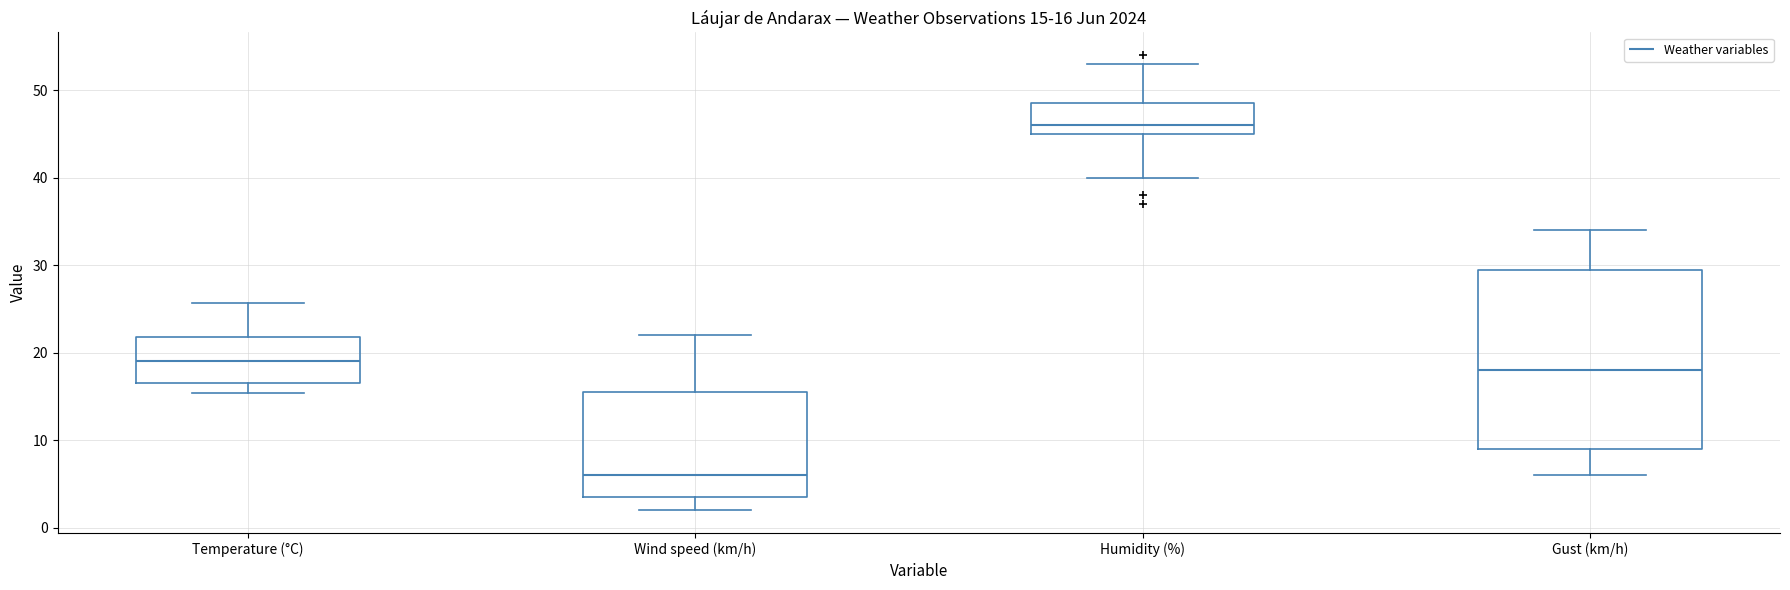

Comparing the boxes themselves (not the whiskers), which one is the tallest?

Gust (km/h)